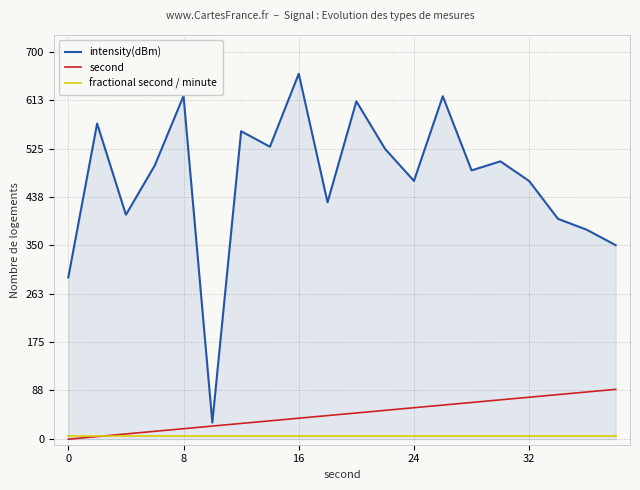

True or false: second and intensity(dBm) cross at least once.

False